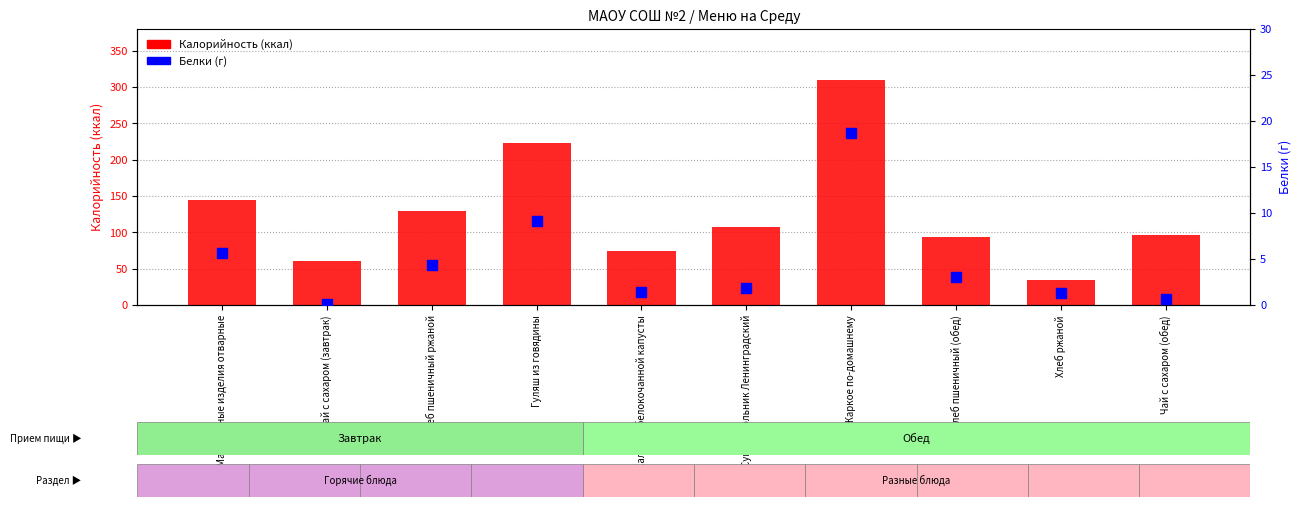

Which series has the widest spread of Y values?

Калорийность (ккал)